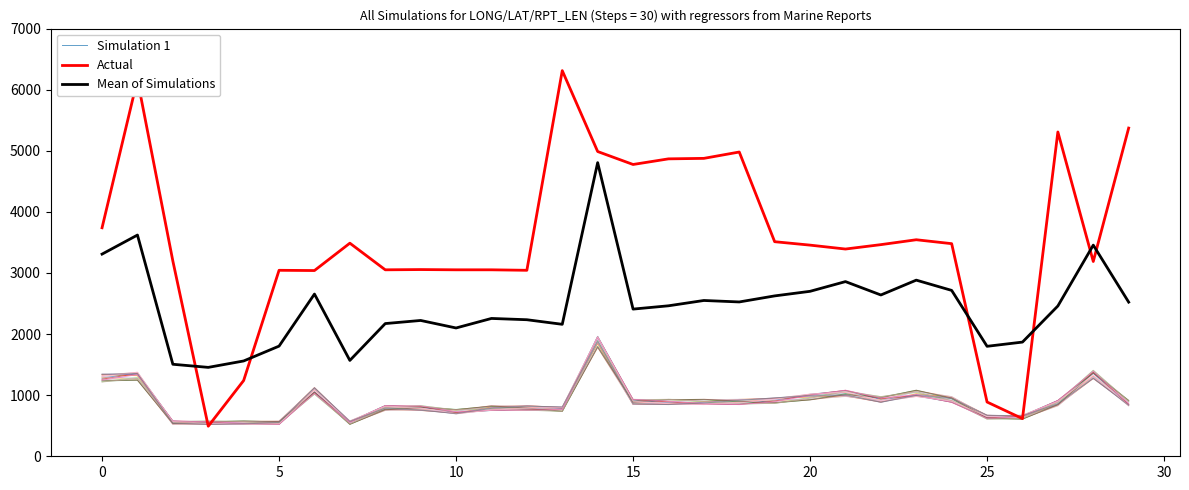

The value of Actual at 0 is 1623.7. True or false?

False